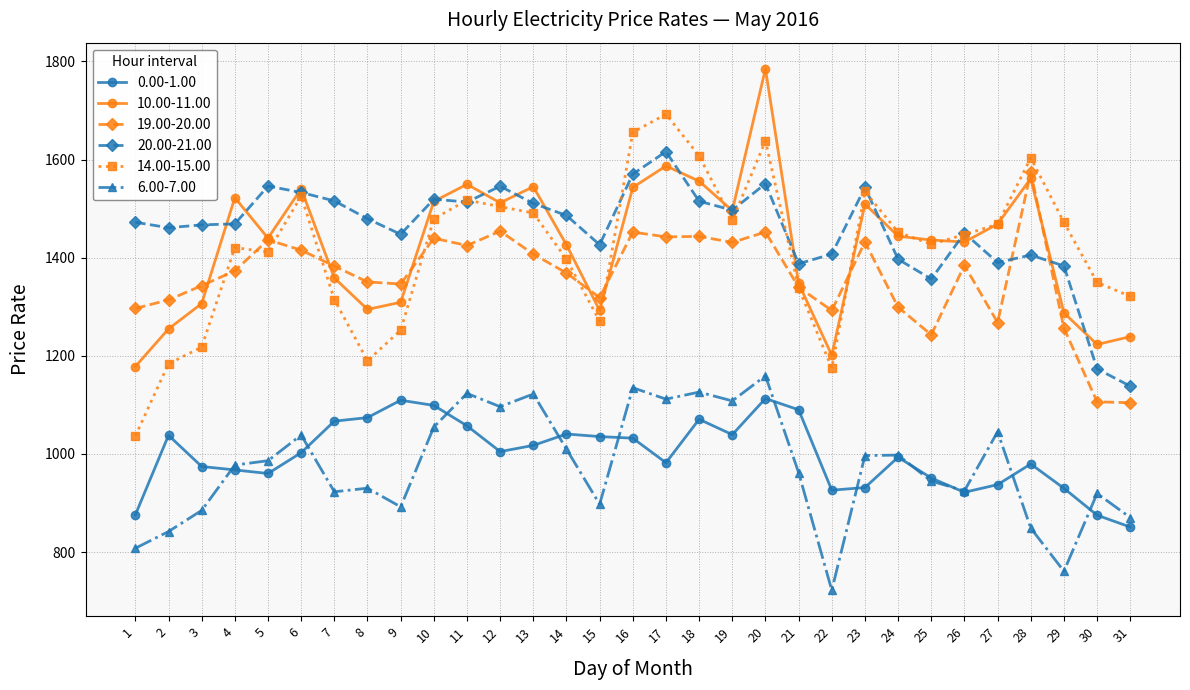

What is the value of the 6.00-7.00 point at the 7th from the left?

922.8